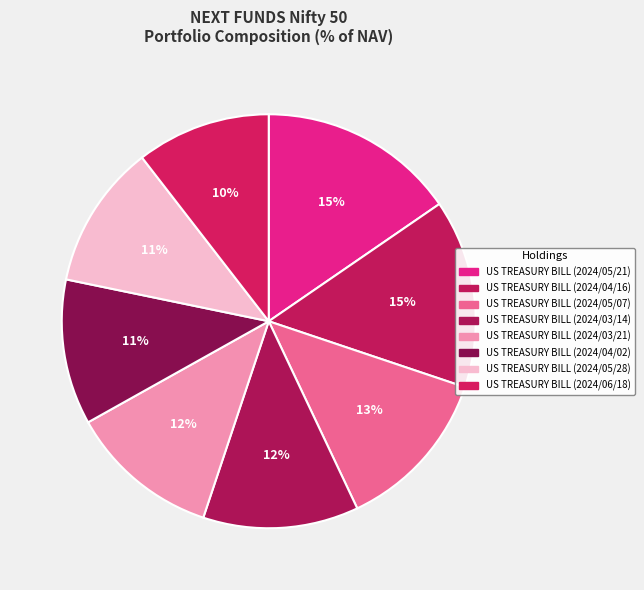

How many slices are in this pie chart?

8